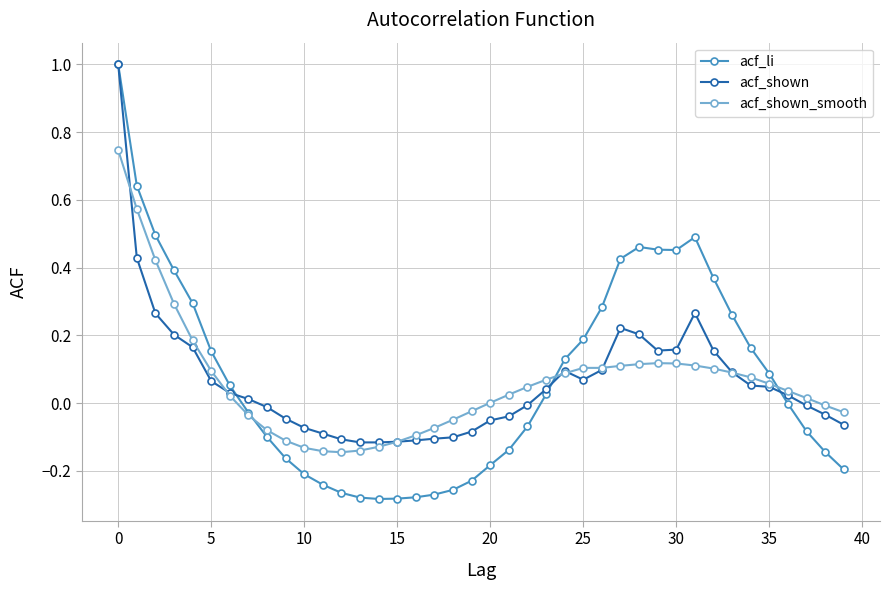

Which series ends up on top after the final intersection of acf_shown_smooth and acf_shown?

acf_shown_smooth